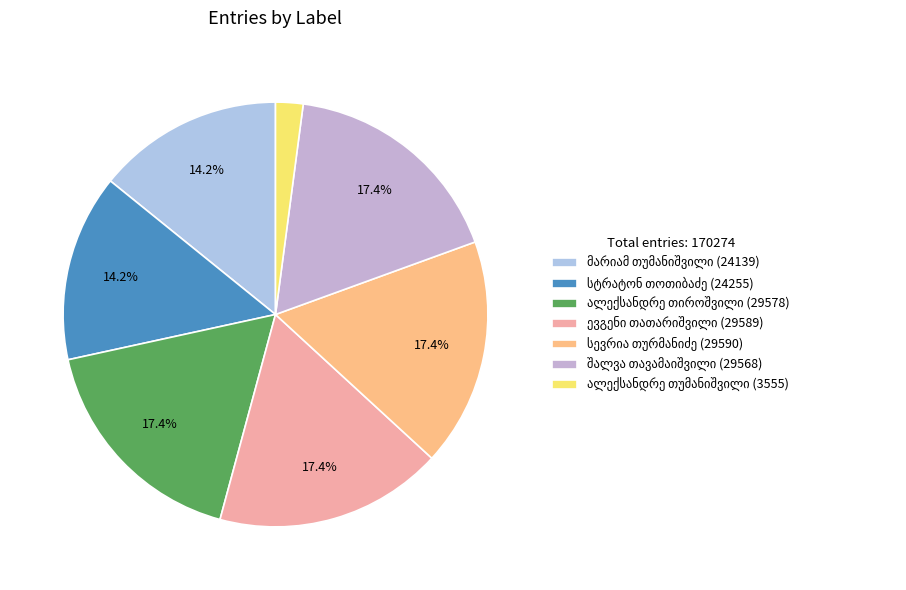

Is there any slice that represents more than half of the pie?

No